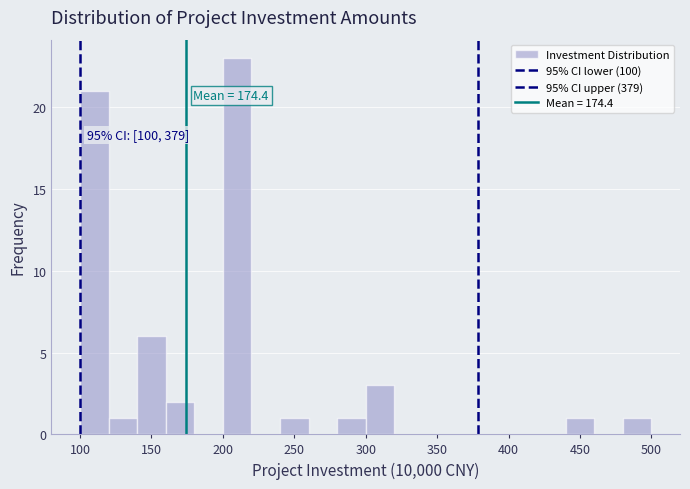

Which range on the x-axis has the tallest bar?

200 to 220